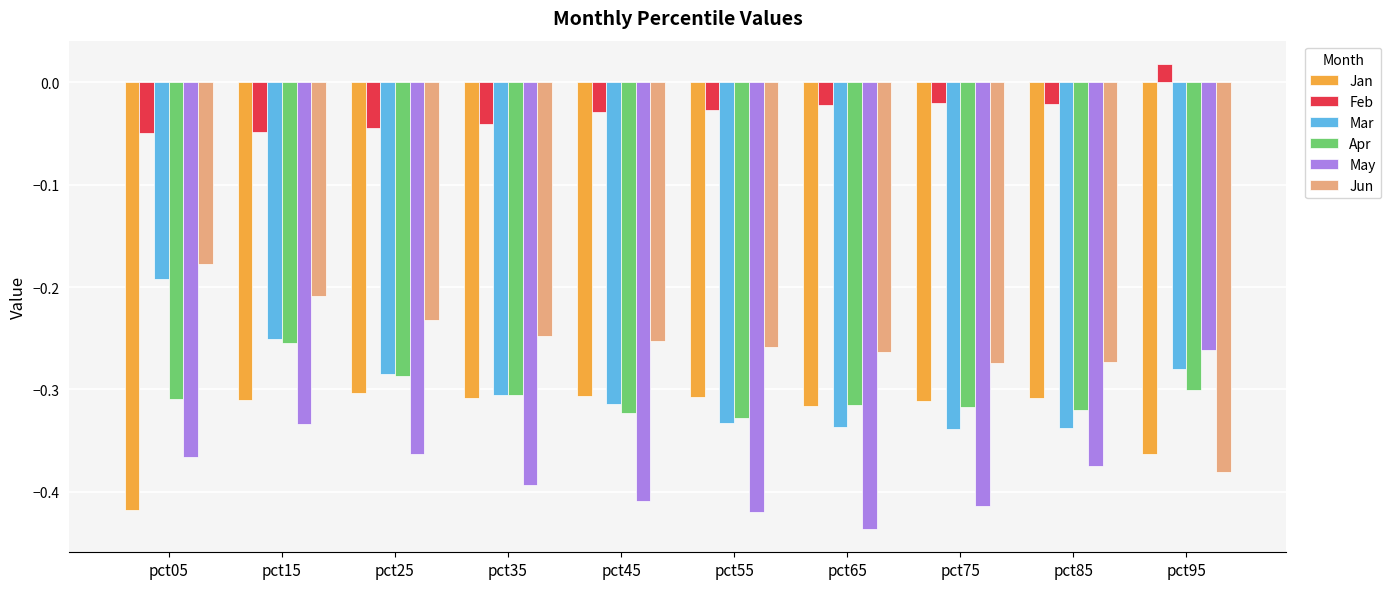

Where is Jun nearest to the value 0?

pct05